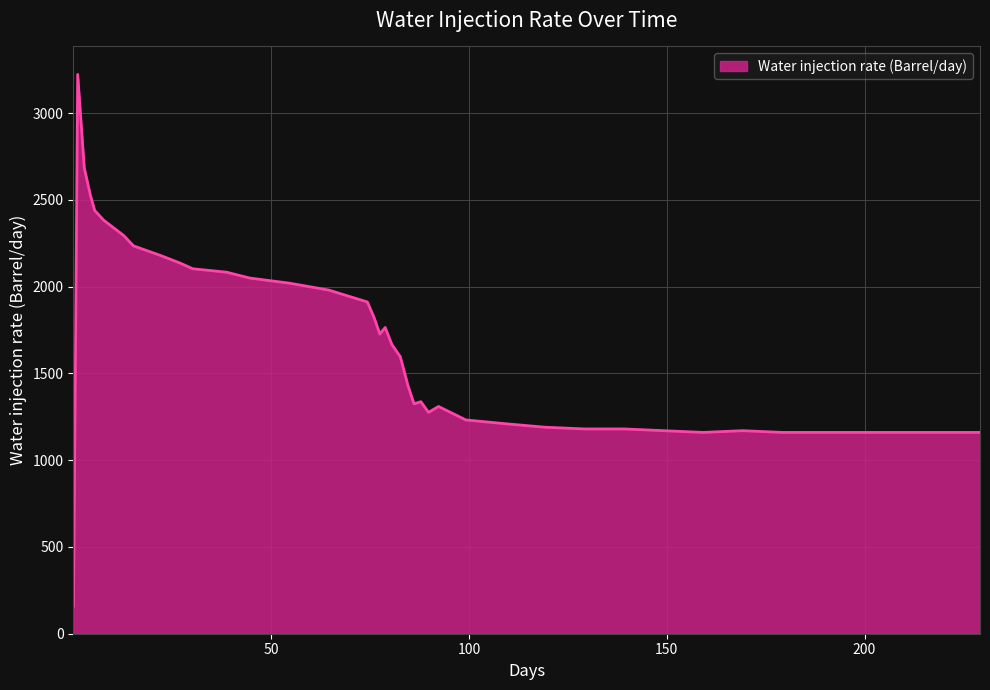

What is the maximum value shown in the chart?

3222.8